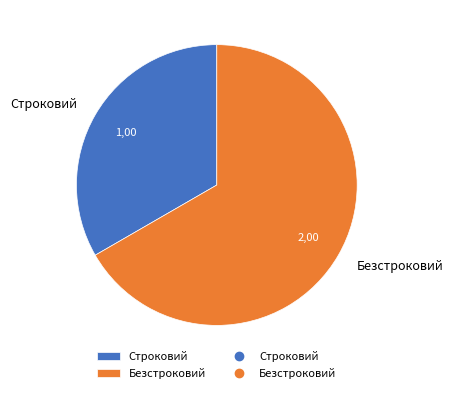

True or false: Безстроковий accounts for 79% of the total.

False